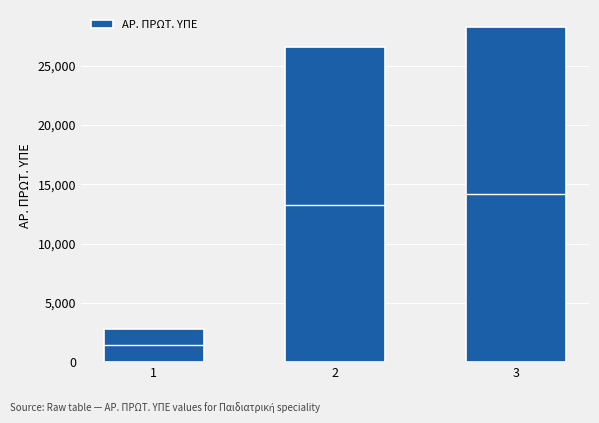

What is the change in value from 2 to 3?

+1710